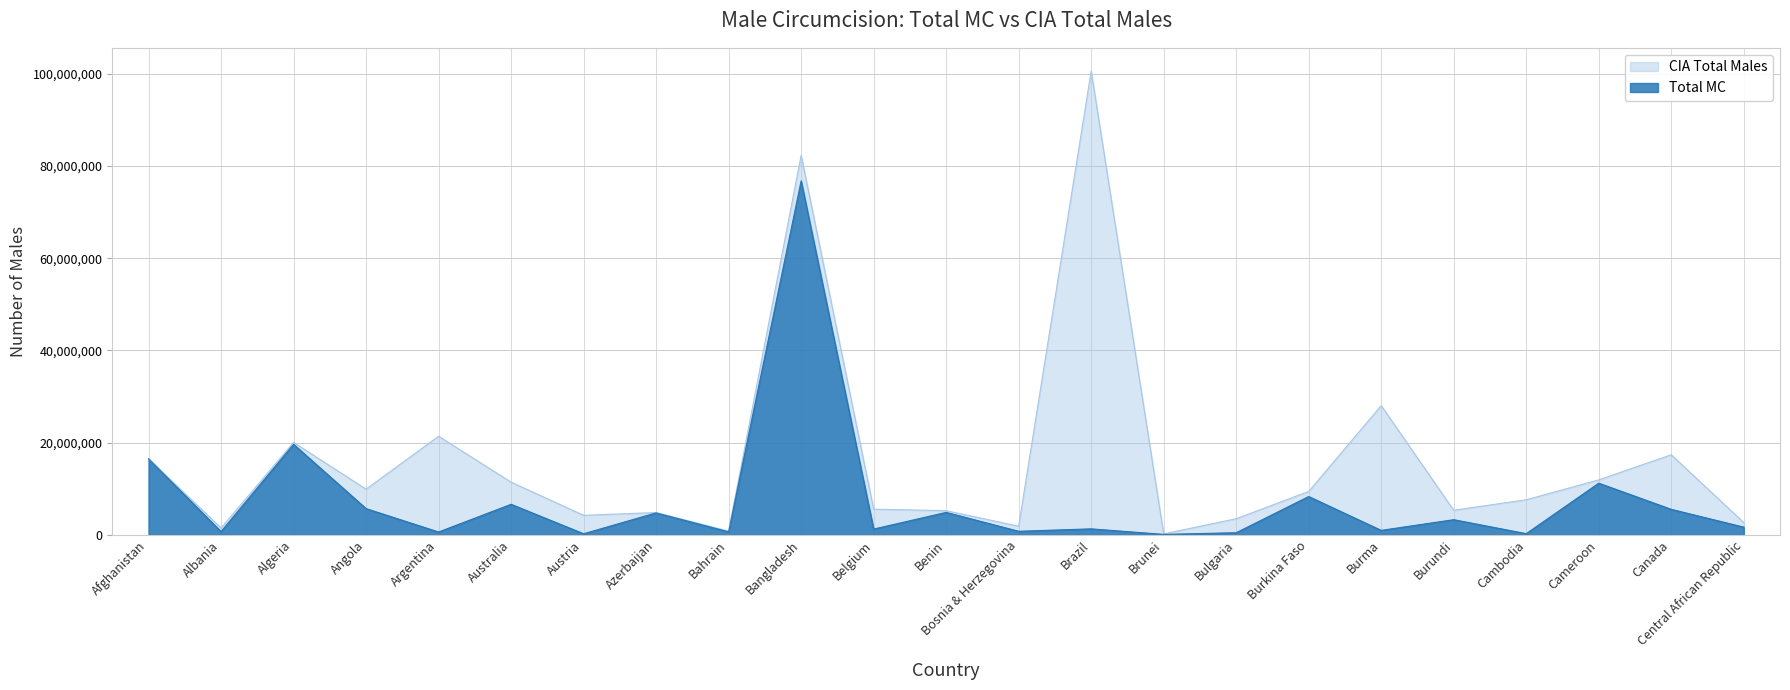

List the labels in order of CIA Total Males value, smallest first.

Brunei, Bahrain, Albania, Bosnia & Herzegovina, Central African Republic, Bulgaria, Austria, Azerbaijan, Benin, Burundi, Belgium, Cambodia, Burkina Faso, Angola, Australia, Cameroon, Afghanistan, Canada, Algeria, Argentina, Burma, Bangladesh, Brazil